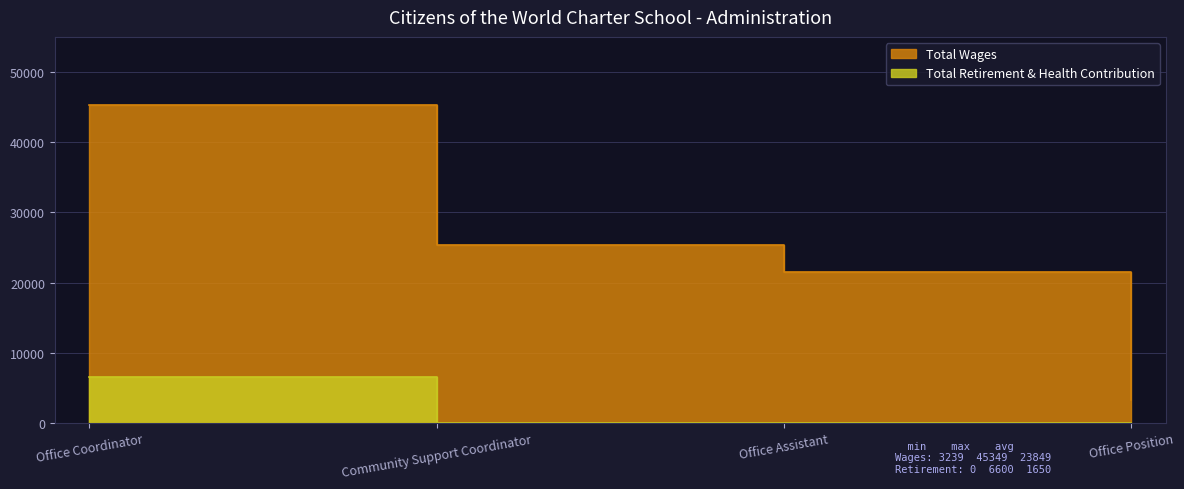

Reading left to right, transcribe all the data shown in this chart.

Total Wages: 45349	25314	21495	3239
Total Retirement & Health Contribution: 6600	0	0	0